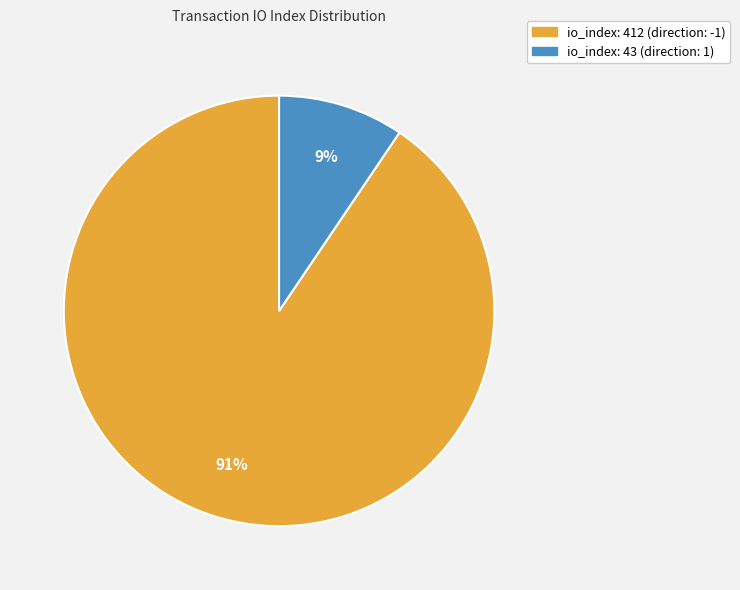

True or false: io_index: 412 (direction: -1) accounts for 81% of the total.

False